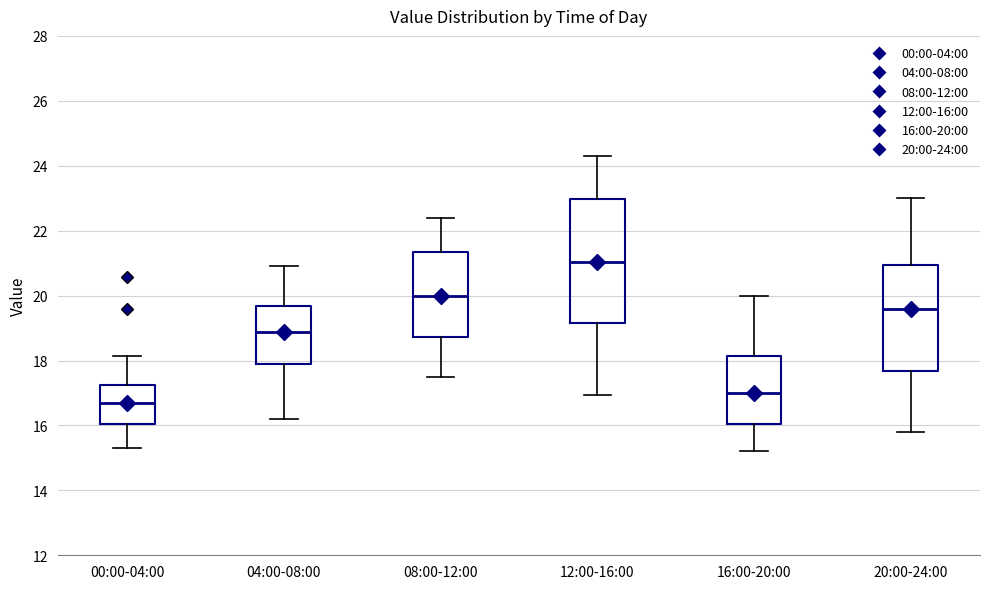

Which box has the highest median line?

12:00-16:00